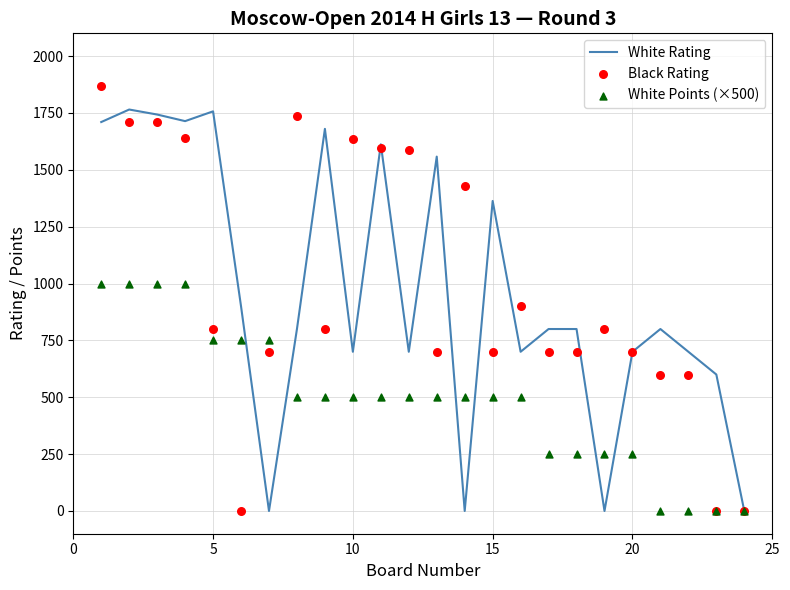

Which series has the largest Y range (max minus min)?

Black Rating